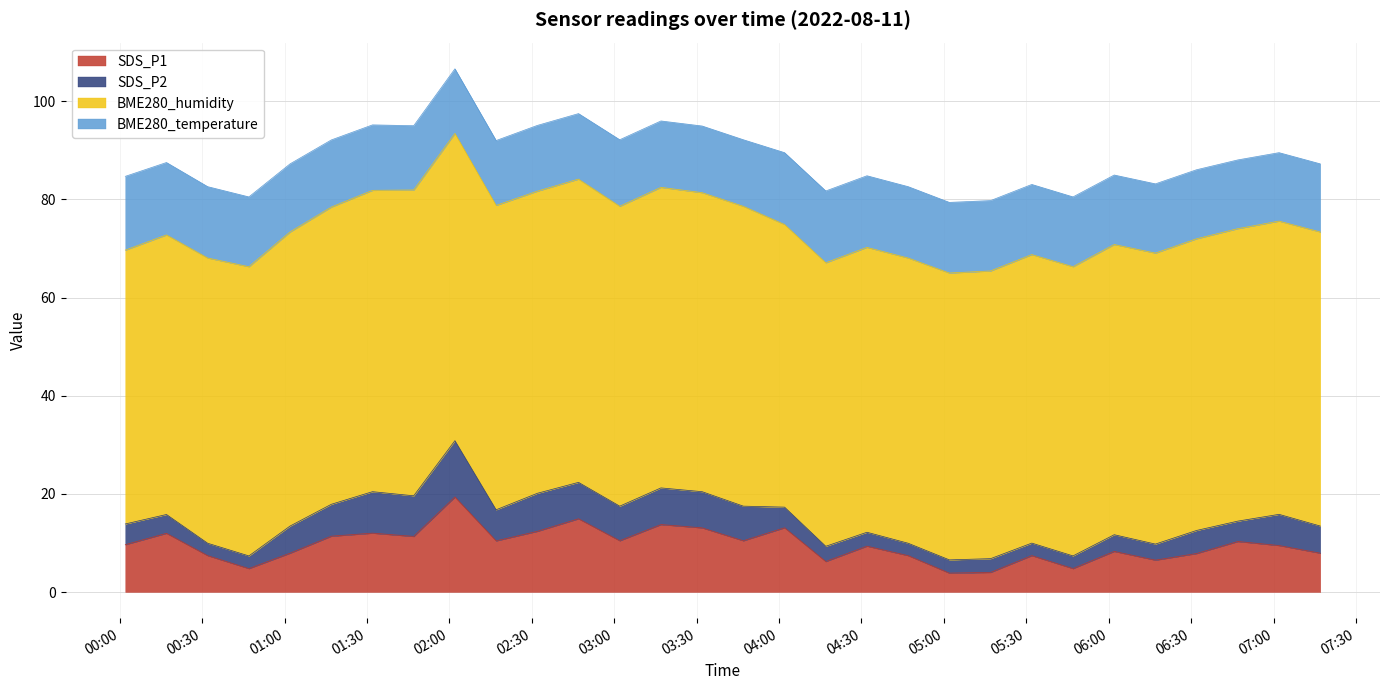

At which category does BME280_temperature reach its first local peak?

2022/08/11 02:32